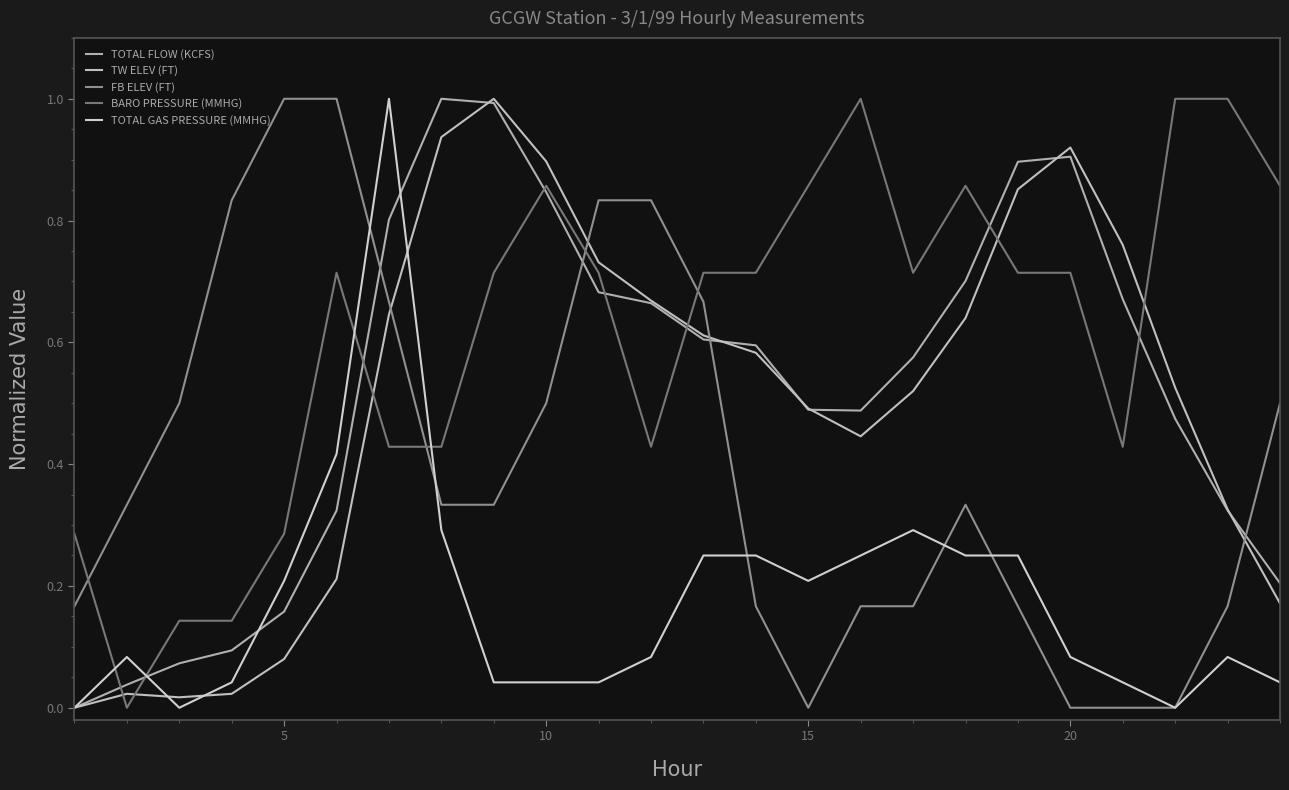

True or false: BARO PRESSURE (MMHG) and TOTAL FLOW (KCFS) cross at least once.

True